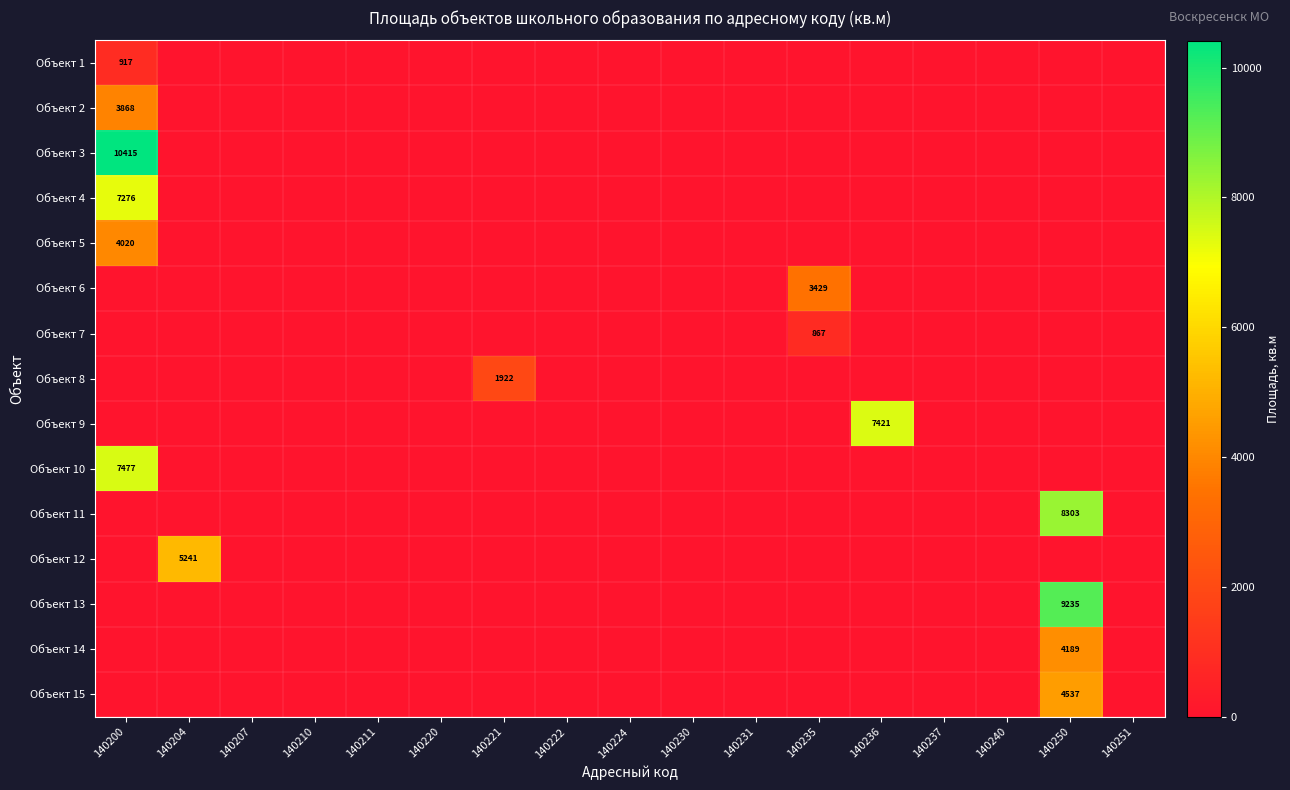

What is the greatest value displayed?

10414.8